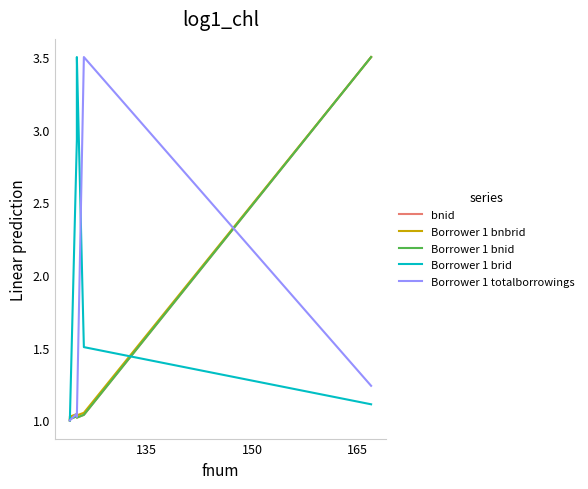

At how many categories does at least one series exceed 3?

3